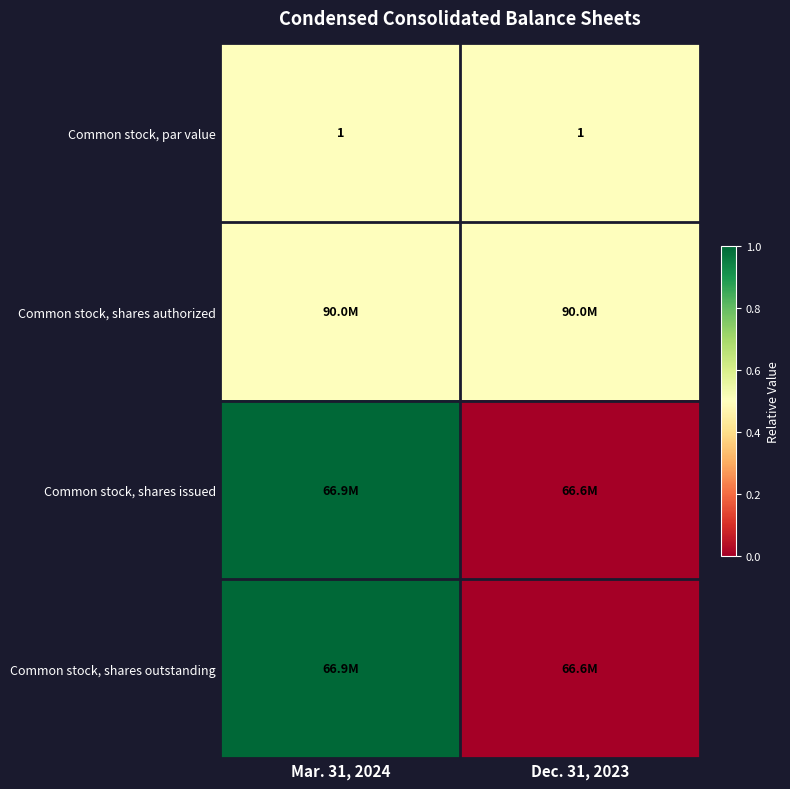

At which category is the sum across all series the highest?

Mar. 31, 2024